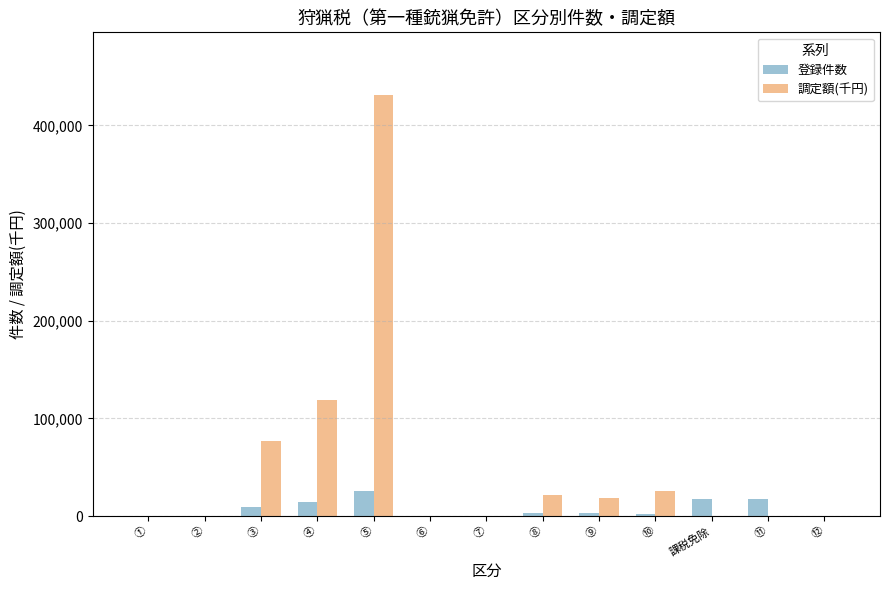

How many data points does each series have?

13